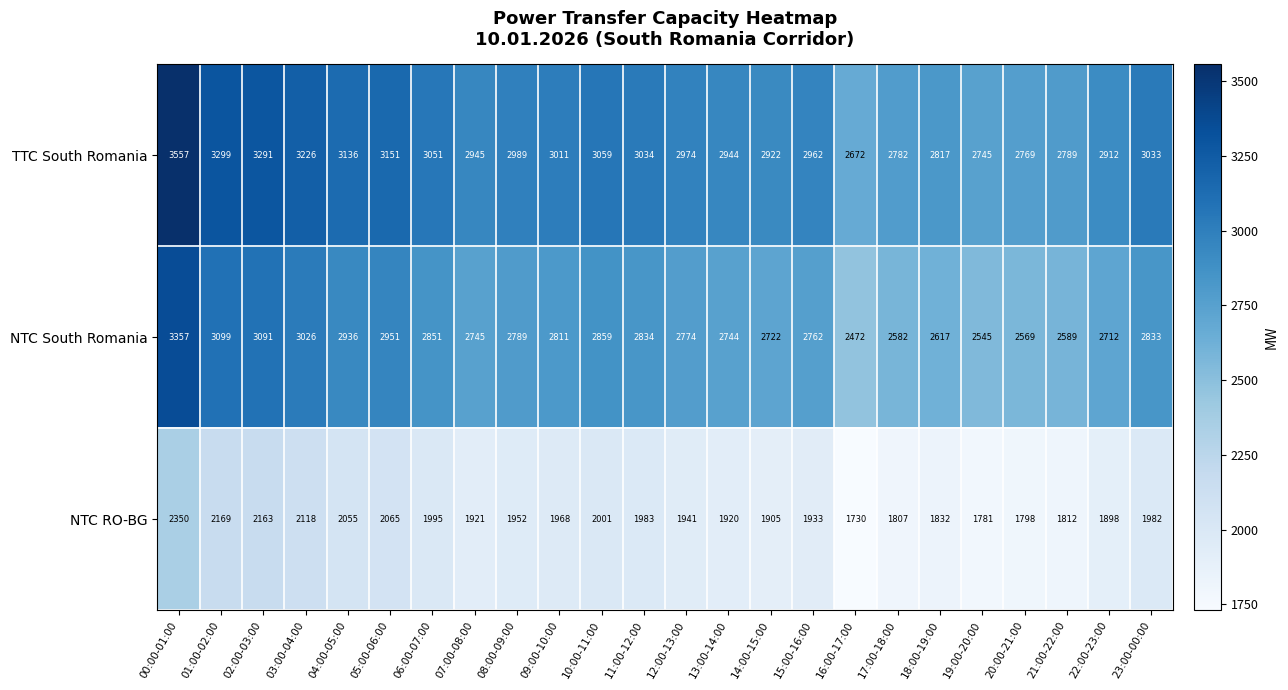

At which category does the chart reach its peak across all series?

00:00-01:00